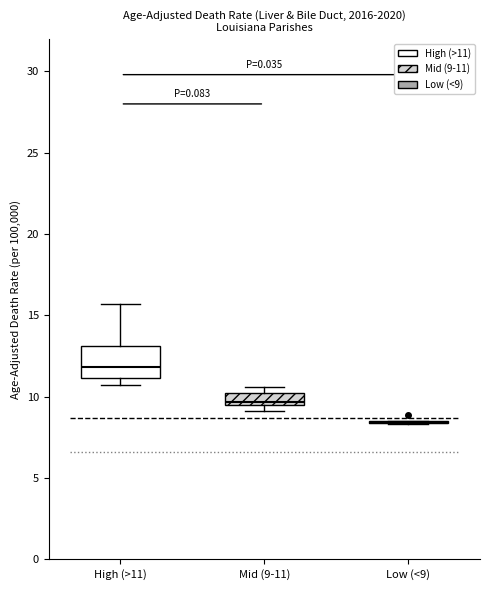

Comparing the boxes themselves (not the whiskers), which one is the tallest?

High (>11)